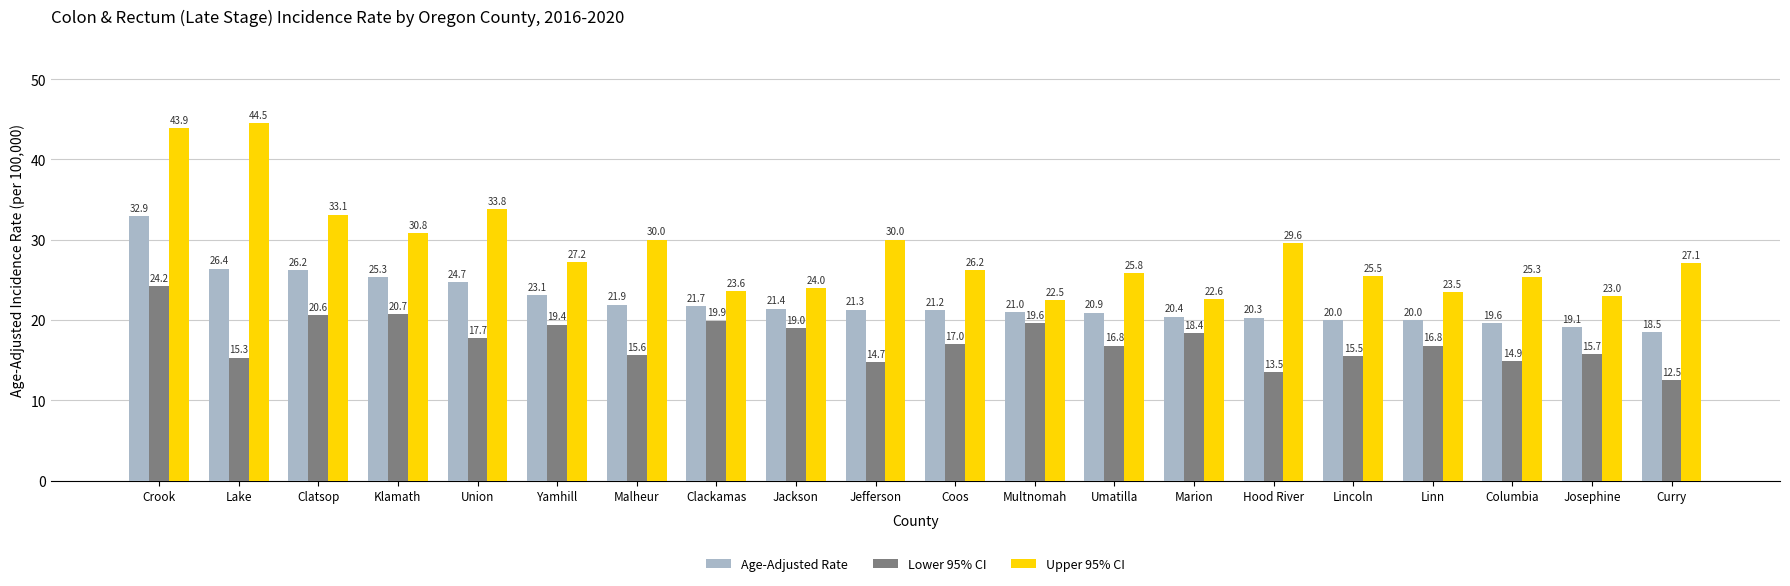

True or false: Age-Adjusted Rate has a value of 11.3 at Linn.

False